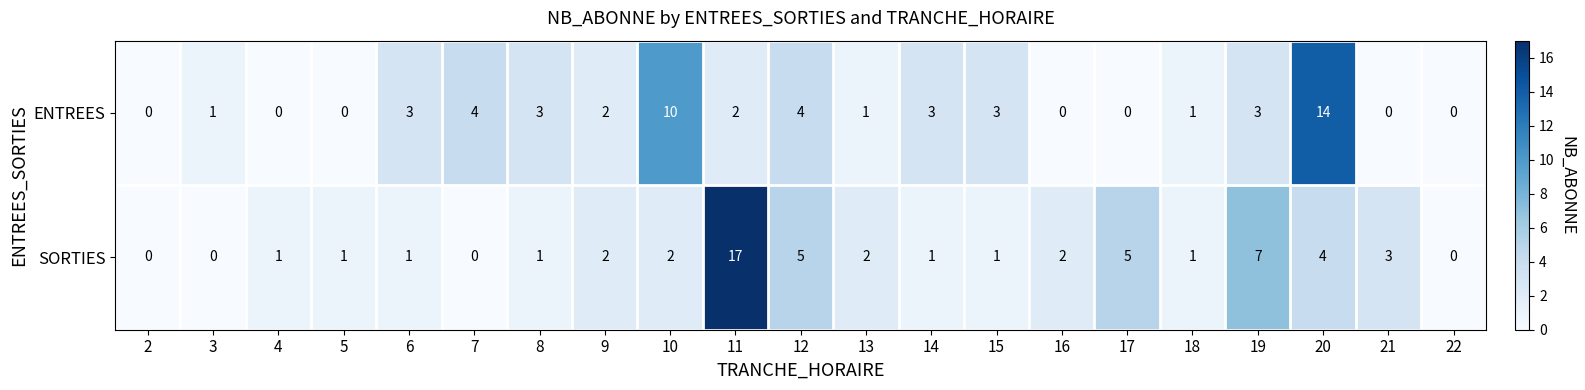

Which series has the widest spread of values?

SORTIES